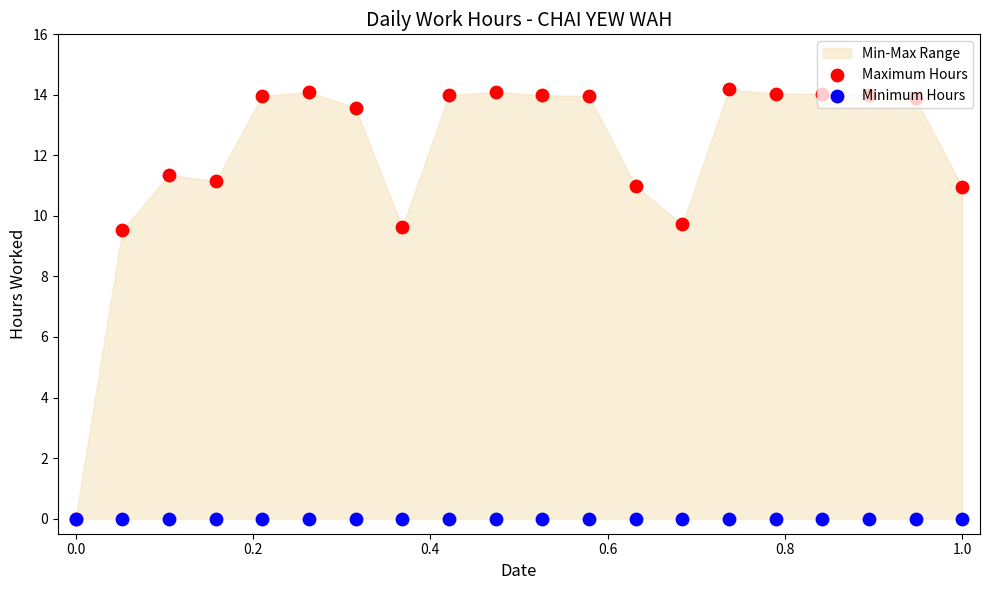

Which series contains the highest Y value?

Maximum Hours